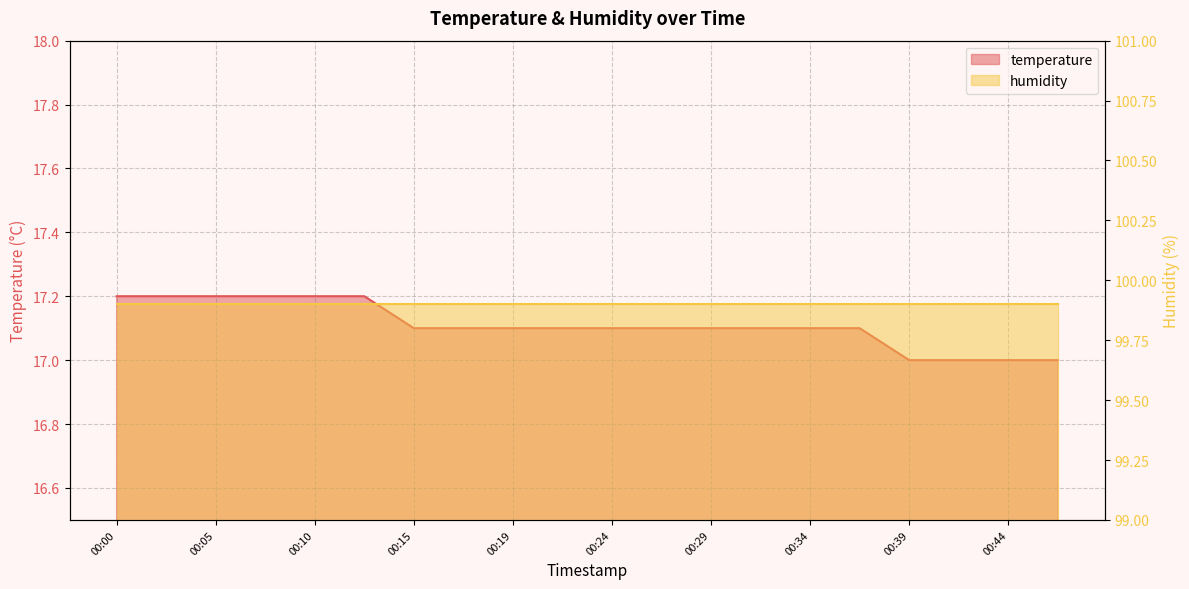

What is the value of the 11th point from the left?

17.1